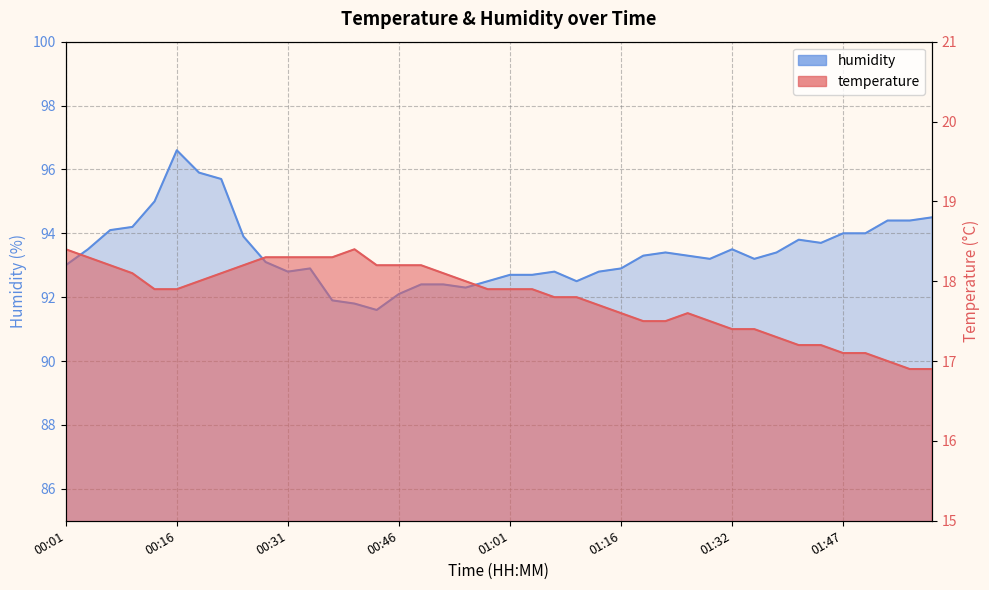

How many lines are shown in the chart?

2